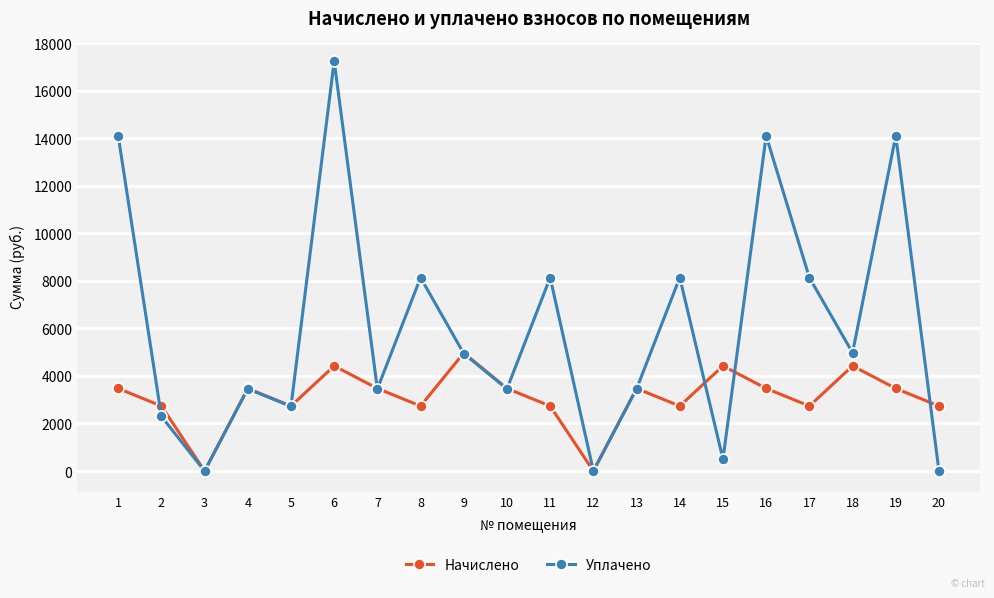

Rank the series by their average value, from highest to lowest.

Уплачено, Начислено